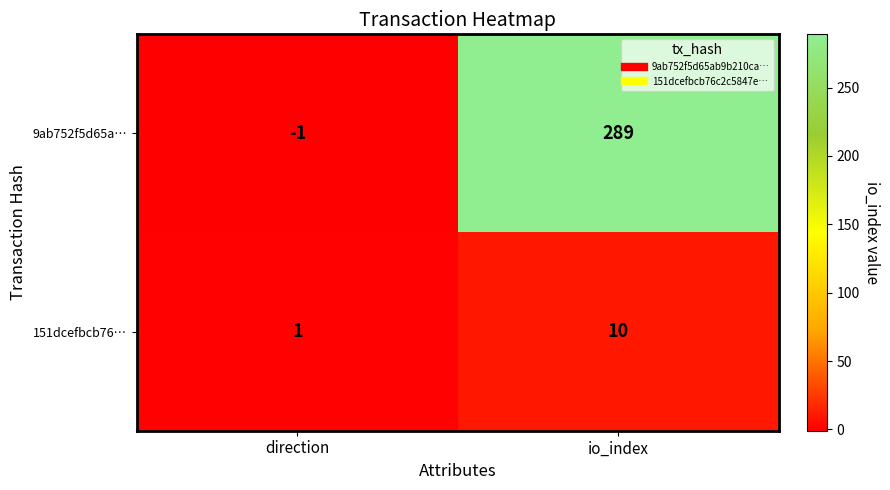

At which label is 151dcefbcb76… closest to 5?

direction